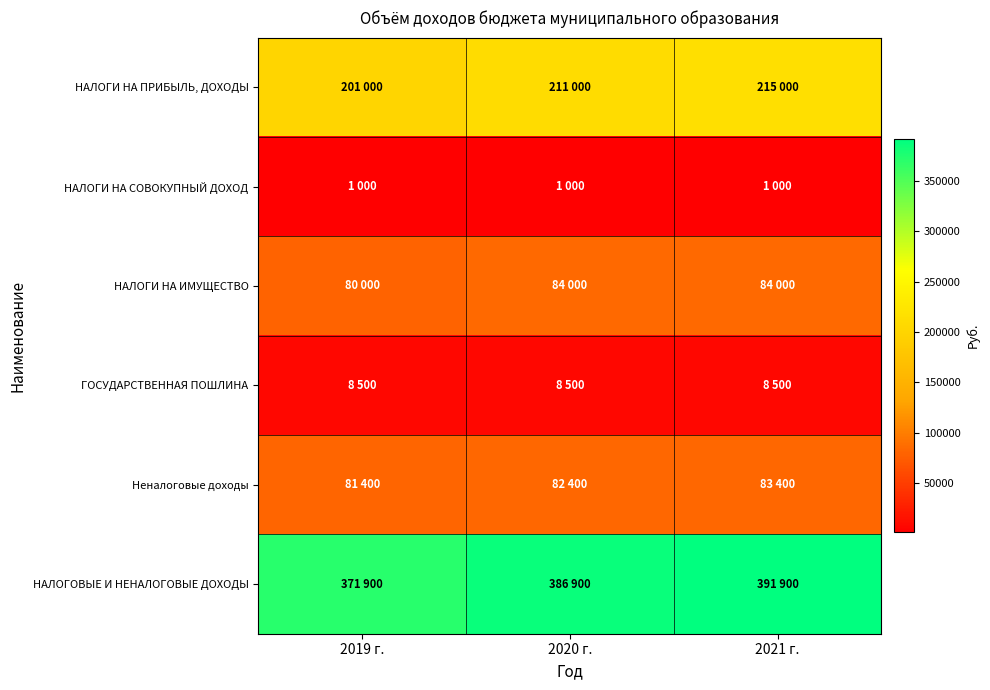

Reading right to left, transcribe all the data shown in this chart.

НАЛОГИ НА ПРИБЫЛЬ, ДОХОДЫ: 2021 г.=215000	2020 г.=211000	2019 г.=201000
НАЛОГИ НА СОВОКУПНЫЙ ДОХОД: 2021 г.=1000	2020 г.=1000	2019 г.=1000
НАЛОГИ НА ИМУЩЕСТВО: 2021 г.=84000	2020 г.=84000	2019 г.=80000
ГОСУДАРСТВЕННАЯ ПОШЛИНА: 2021 г.=8500	2020 г.=8500	2019 г.=8500
Неналоговые доходы: 2021 г.=83400	2020 г.=82400	2019 г.=81400
НАЛОГОВЫЕ И НЕНАЛОГОВЫЕ ДОХОДЫ: 2021 г.=391900	2020 г.=386900	2019 г.=371900